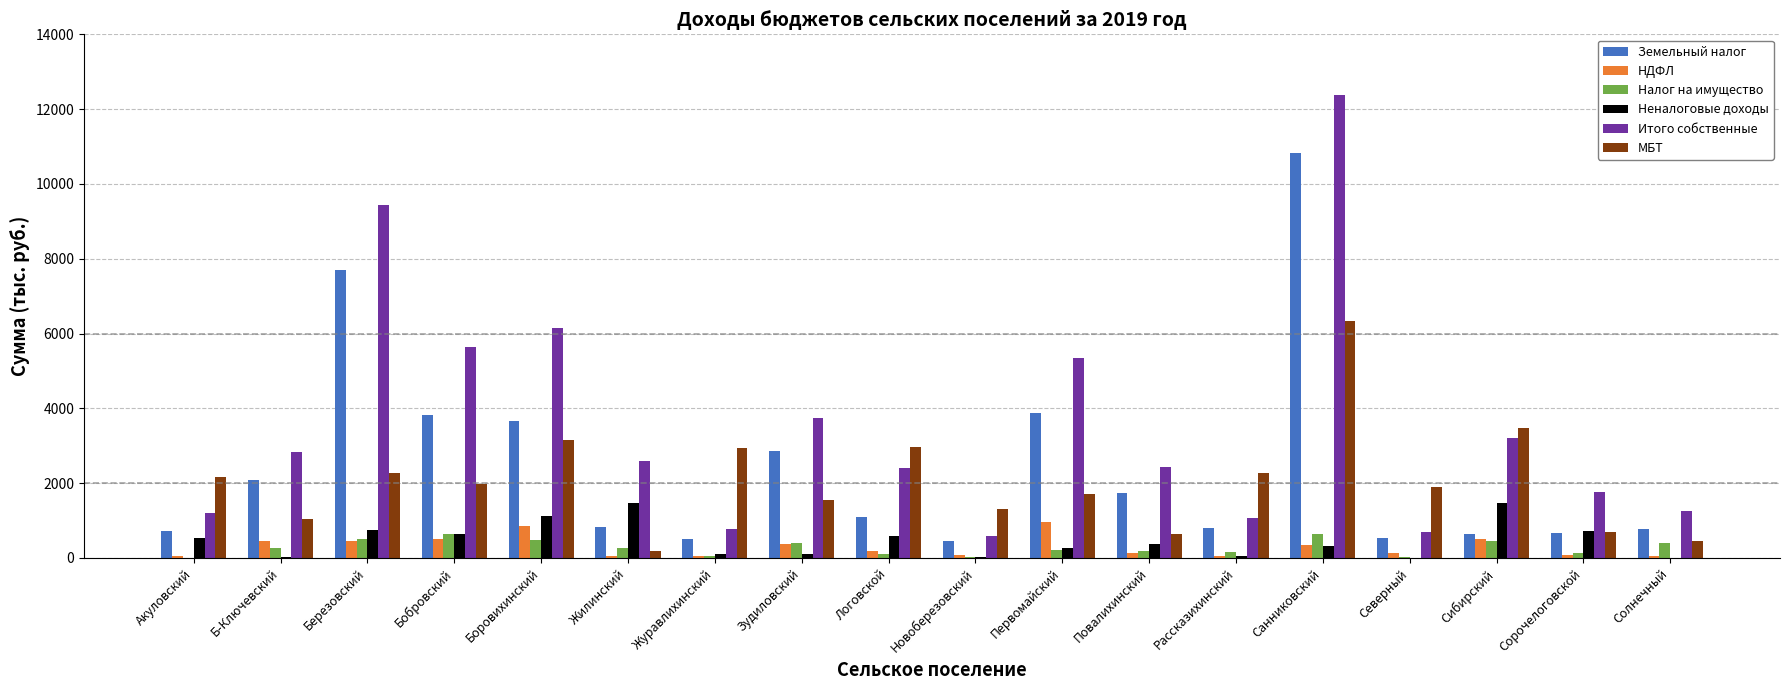

Does the chart contain stacked bars?

No